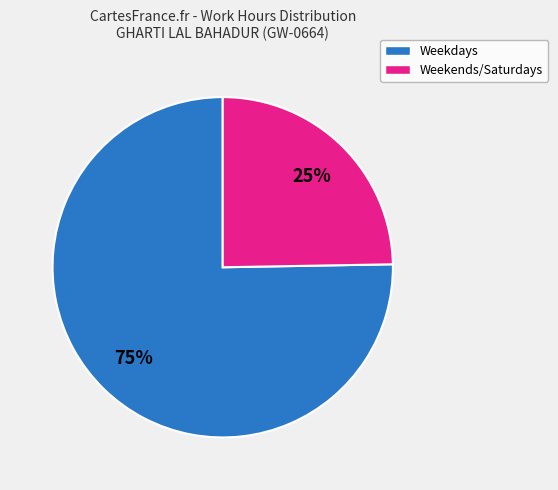

To the nearest percent, what is the average slice percentage?

50%